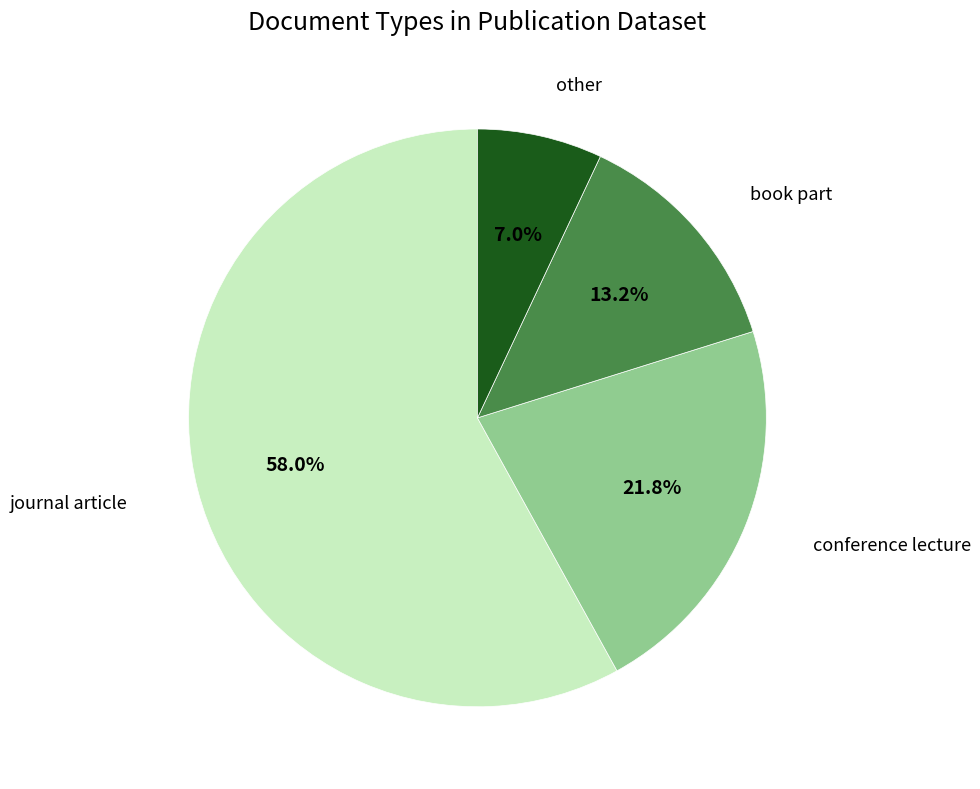

Combined, what portion of the pie is conference lecture and journal article?

79.8%